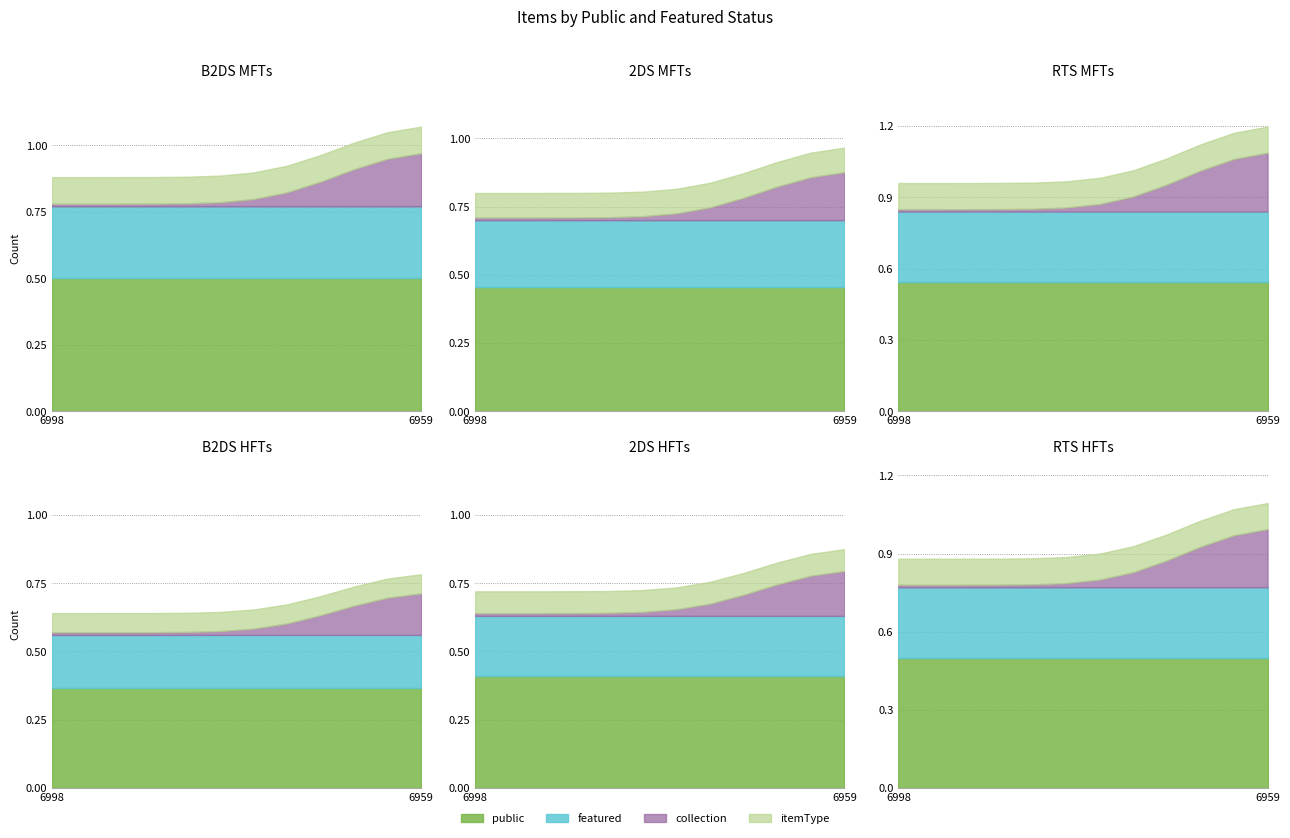

True or false: public and featured intersect in this chart.

False